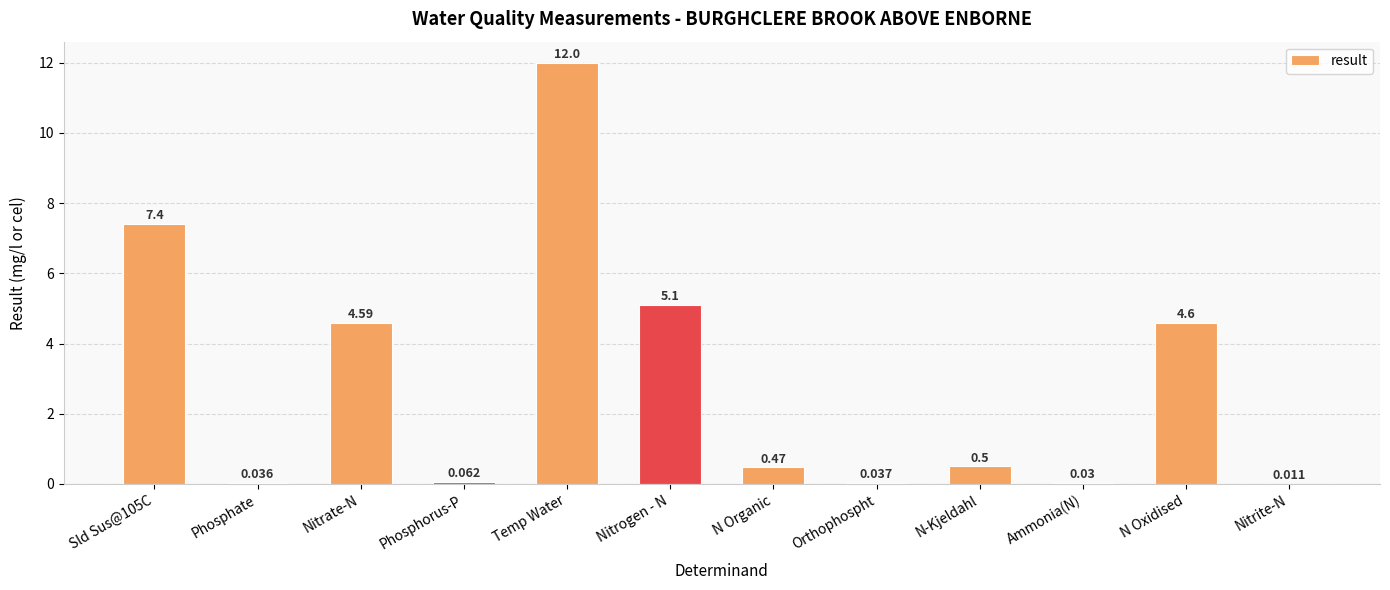

Which label corresponds to the largest value in the chart?

Temp Water